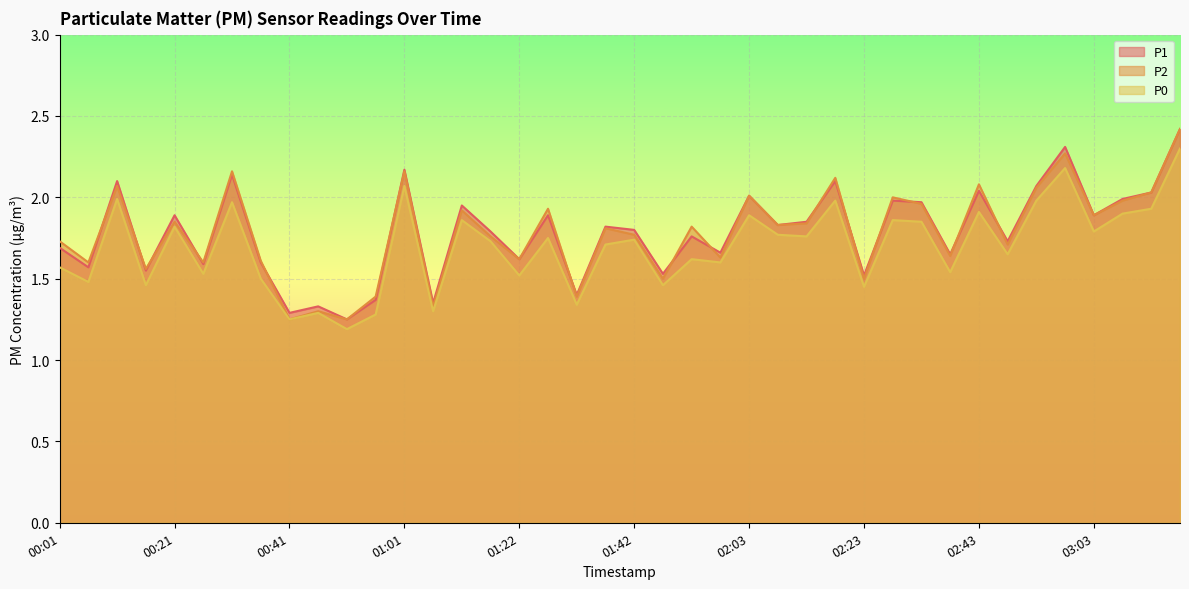

In P0, how many points are higher than both neighbors (excluding endpoints)?

14